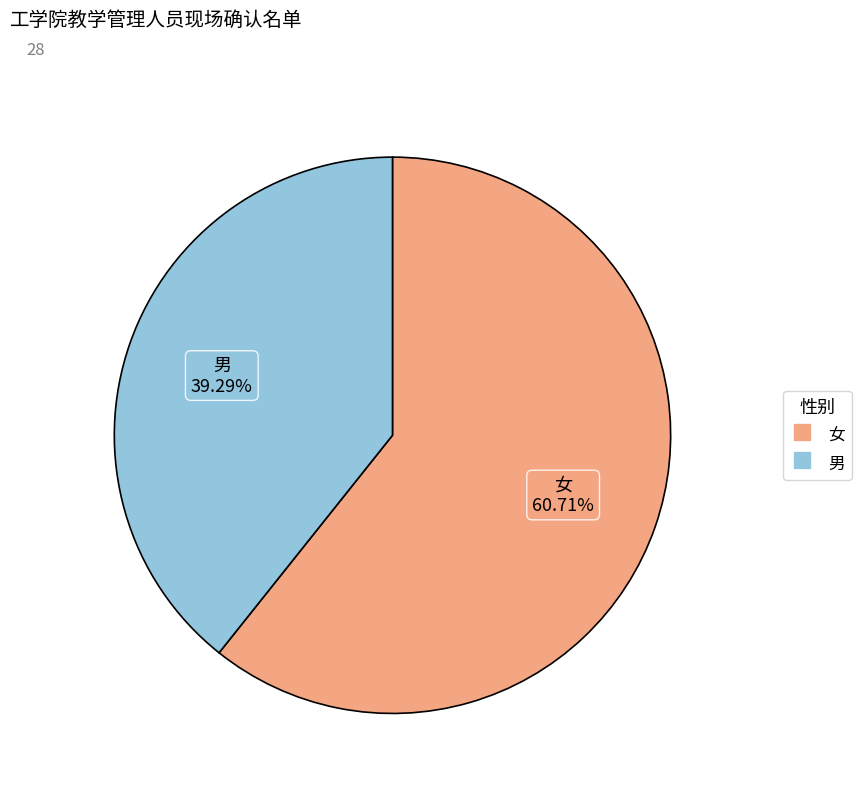

What is the ratio of the value at 男 to the value at 女?

0.6